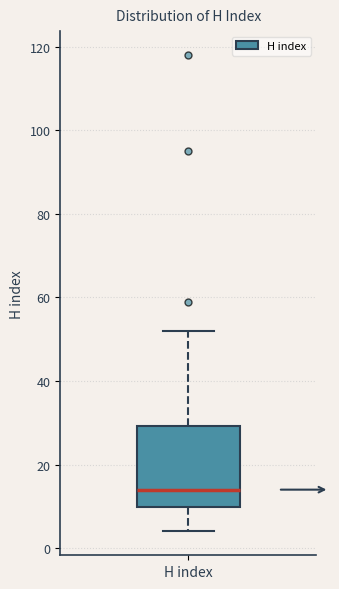

Read this box plot against the y-axis: the position of the median line, the range covered by the box, and the ends of both whiskers. The values are not printed on the chart, so give them approximately, as read against the axis.

median 14, box 10 to 30, whiskers 4 to 52